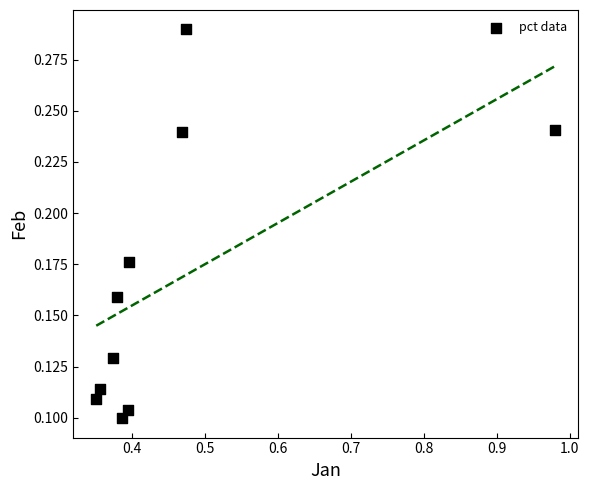

What is the average X value?

0.5